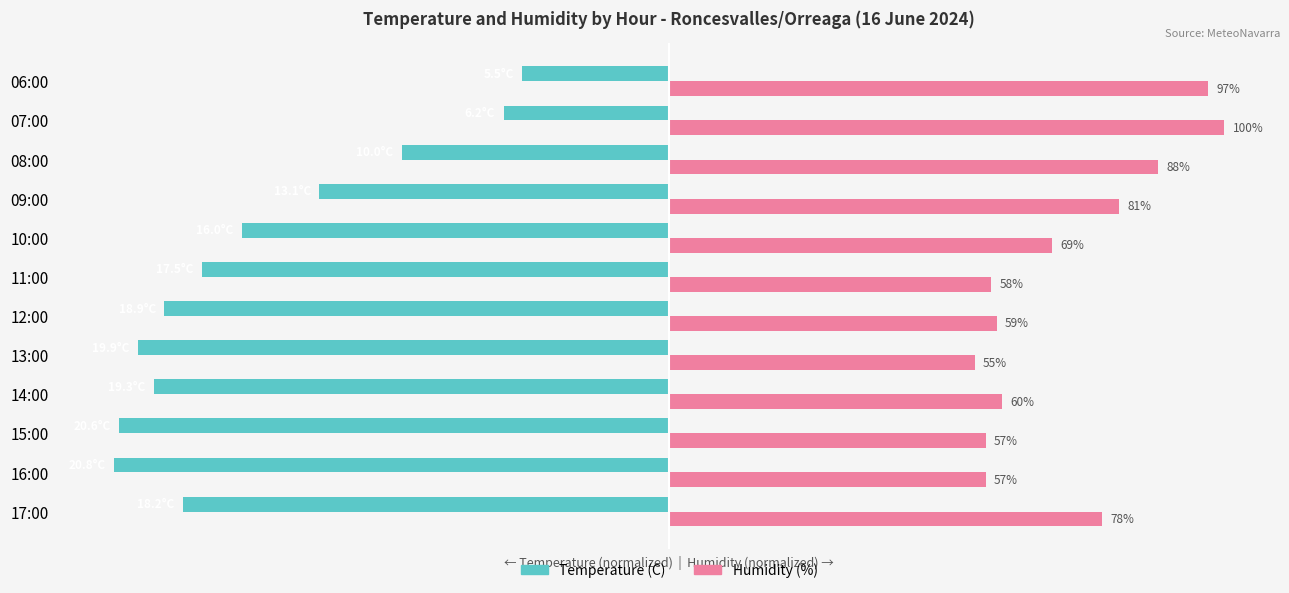

Which series has the widest spread of values?

Temperature (C)